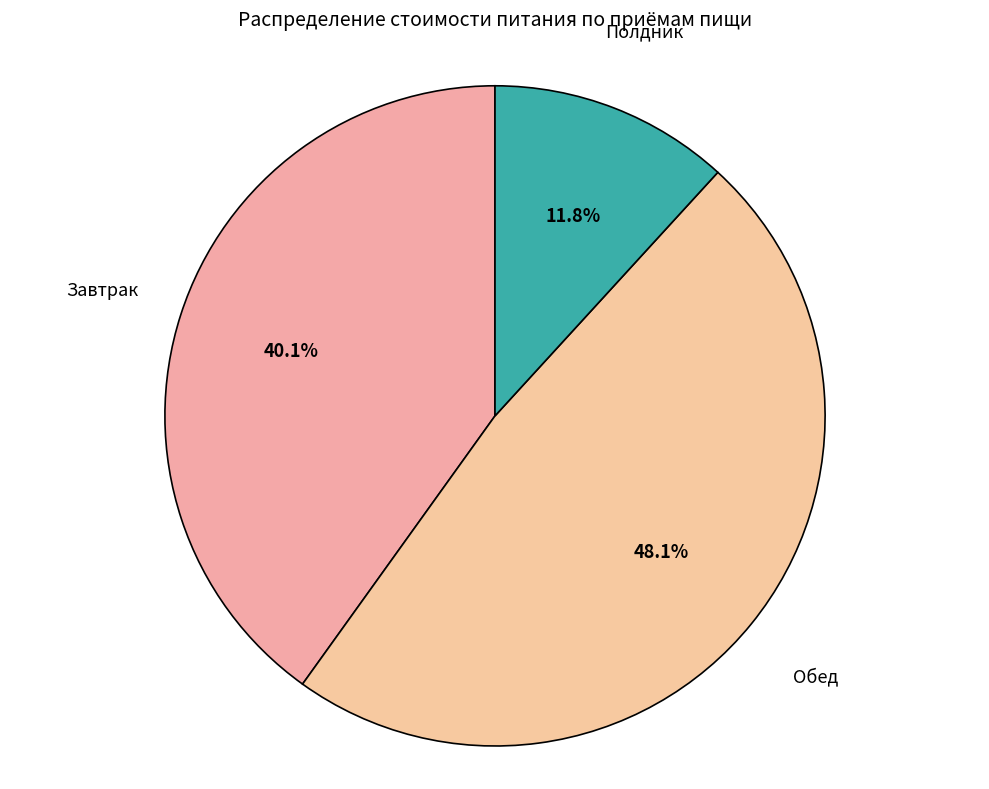

Count the number of slices in the pie.

3